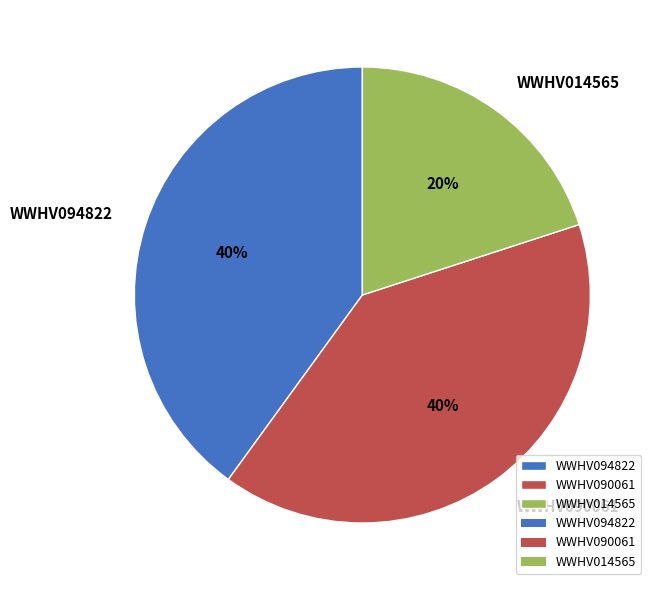

How many slices are in this pie chart?

3